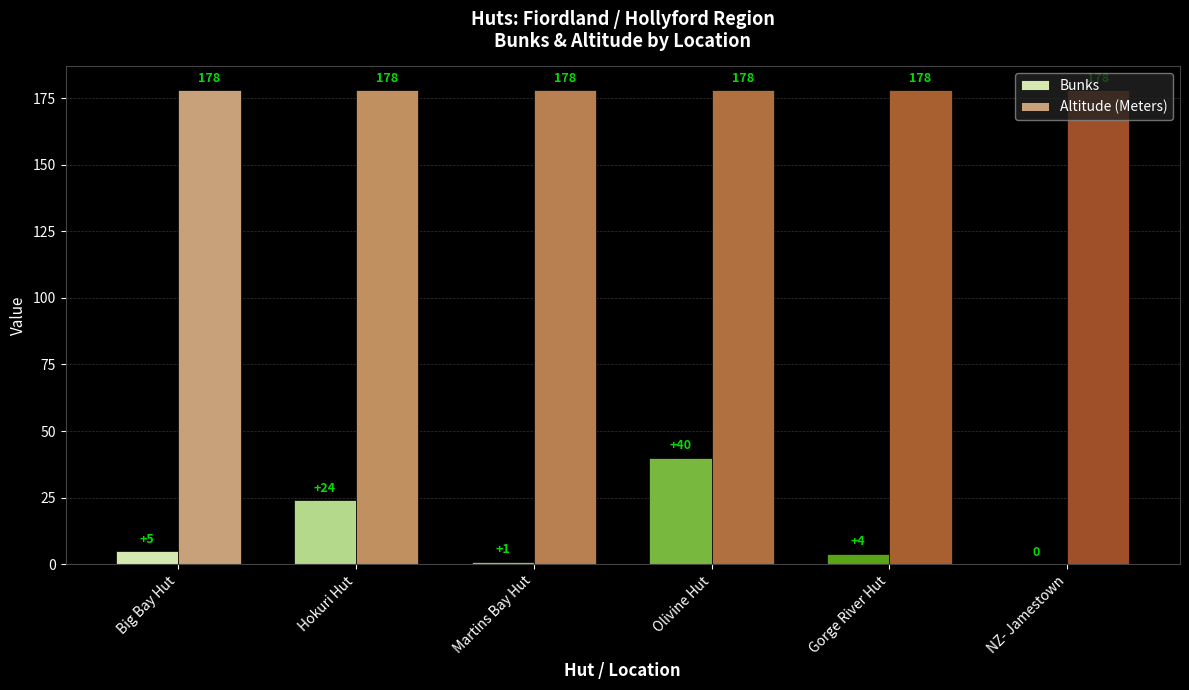

How many groups of bars are there?

6